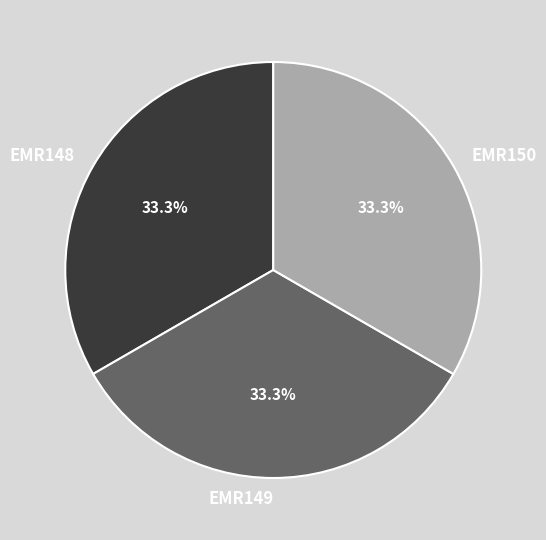

What is the ratio of the value at EMR150 to the value at EMR148?

1.0